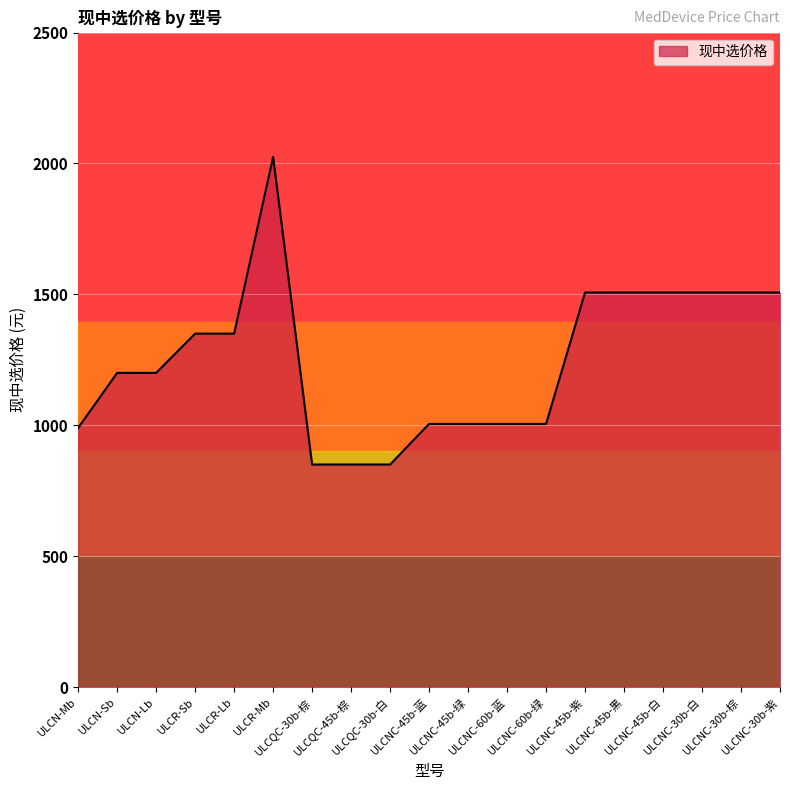

What is the greatest value displayed?

2025